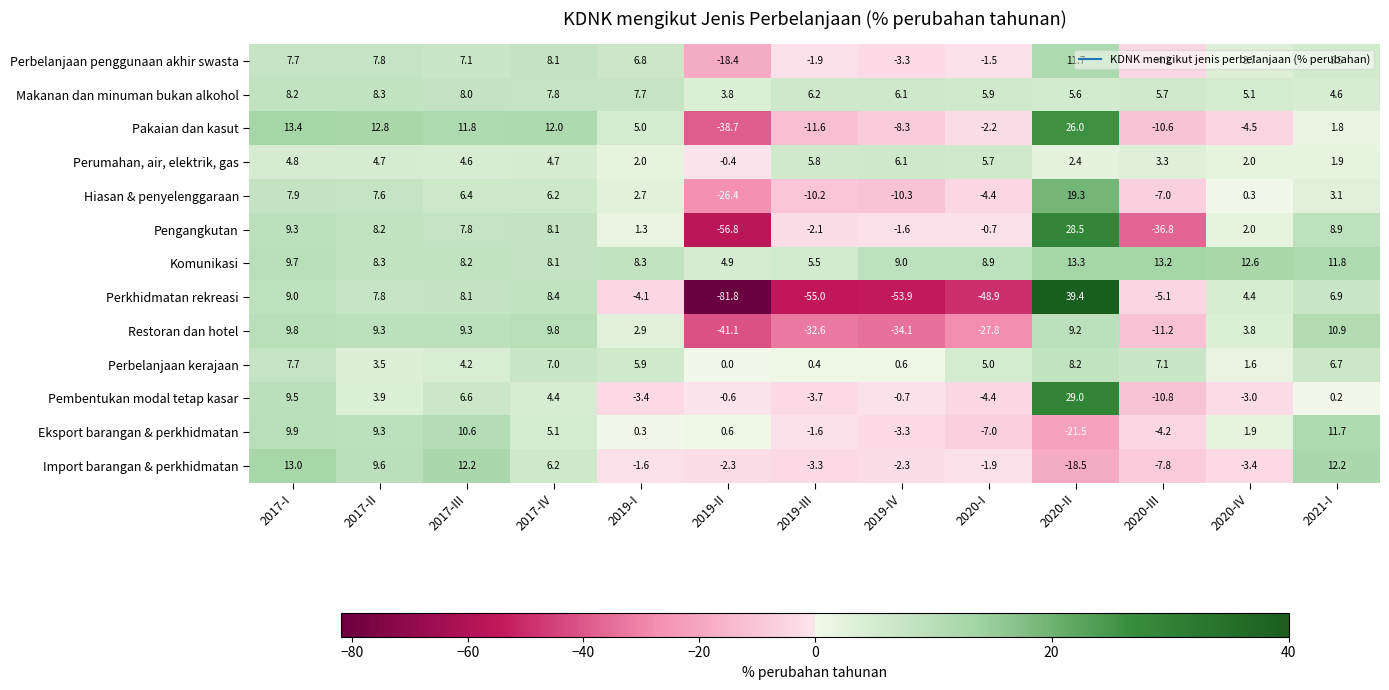

Between 2017-II and 2019-IV, which series saw the biggest shift?

Perkhidmatan rekreasi